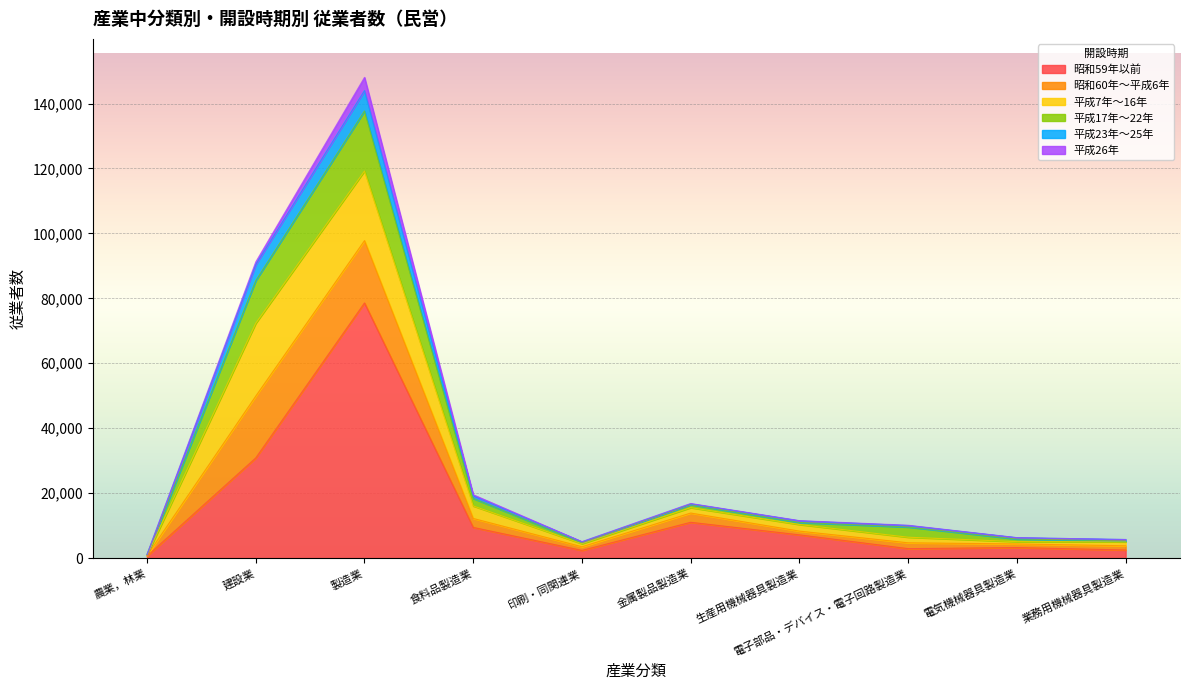

How many categories are shown in the chart?

10